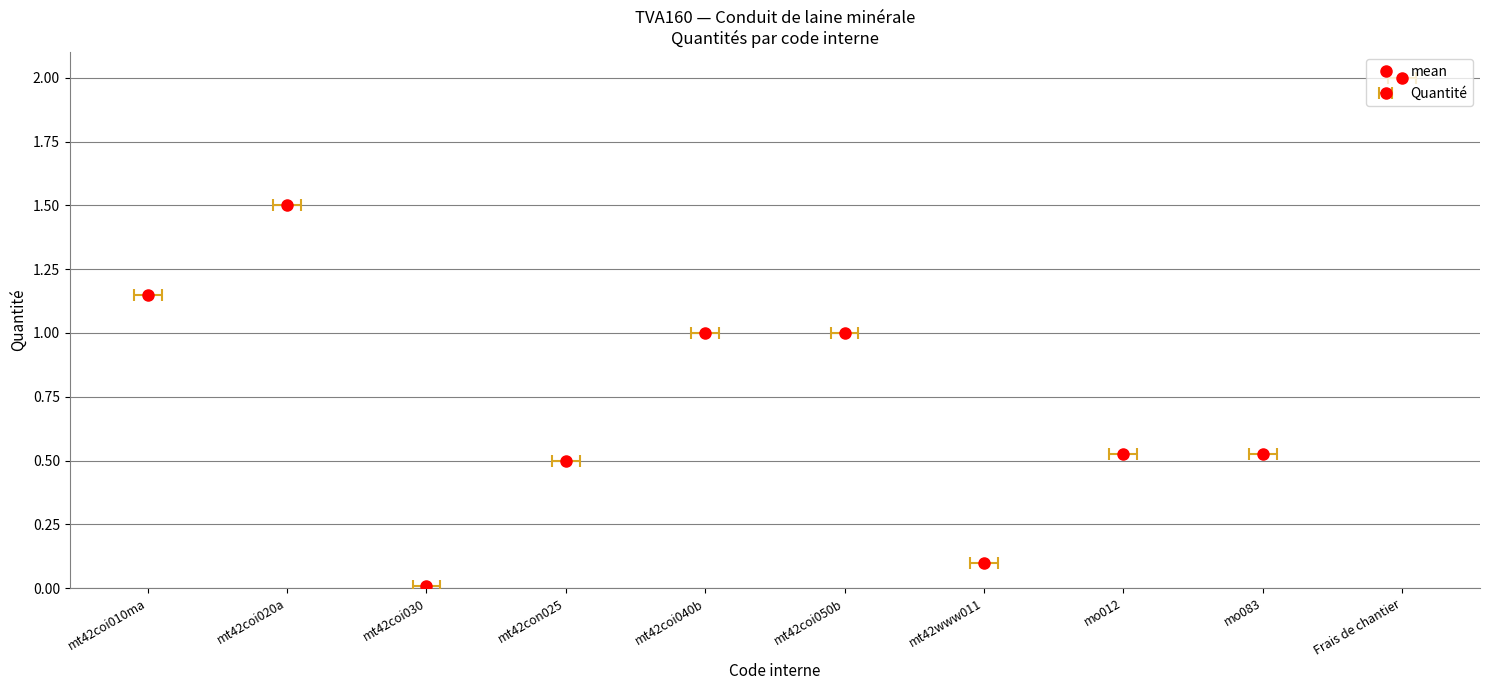

What position from the left is mt42coi040b?

5